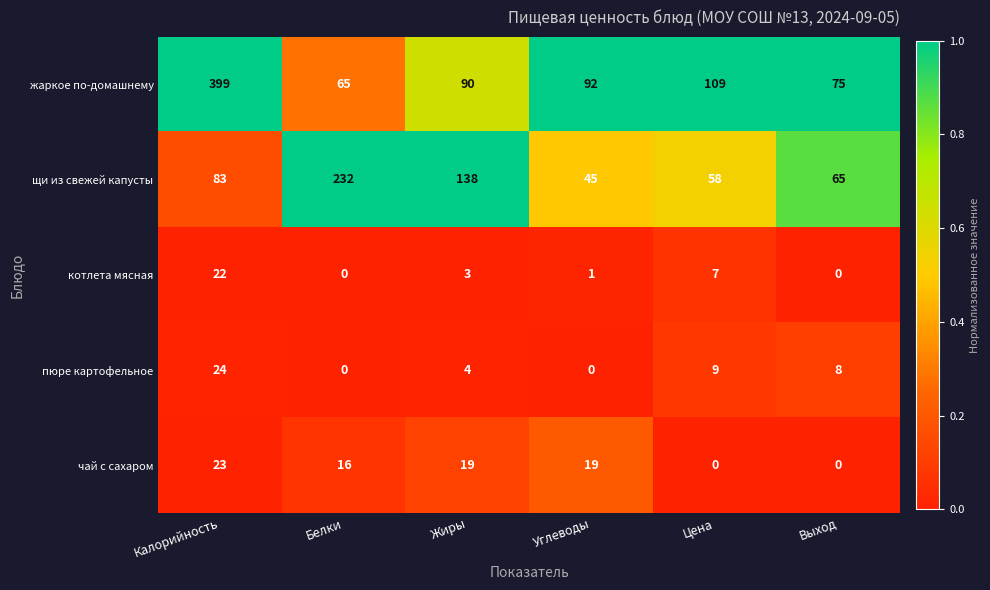

Reading left to right, extract all data points from this chart.

жаркое по-домашнему: 399	65	90	92	109	75
щи из свежей капусты: 83	232	138	45	58	65
котлета мясная: 22	0	3	1	7	0
пюре картофельное: 24	0	4	0	9	8
чай с сахаром: 23	16	19	19	0	0